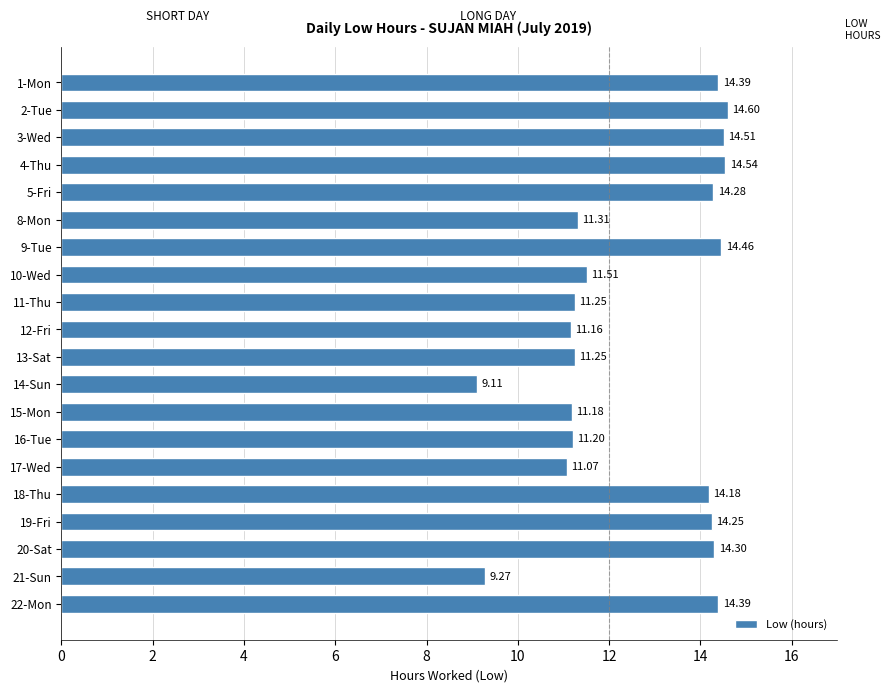

What is the ratio of the value at 3-Wed to the value at 8-Mon?

1.3